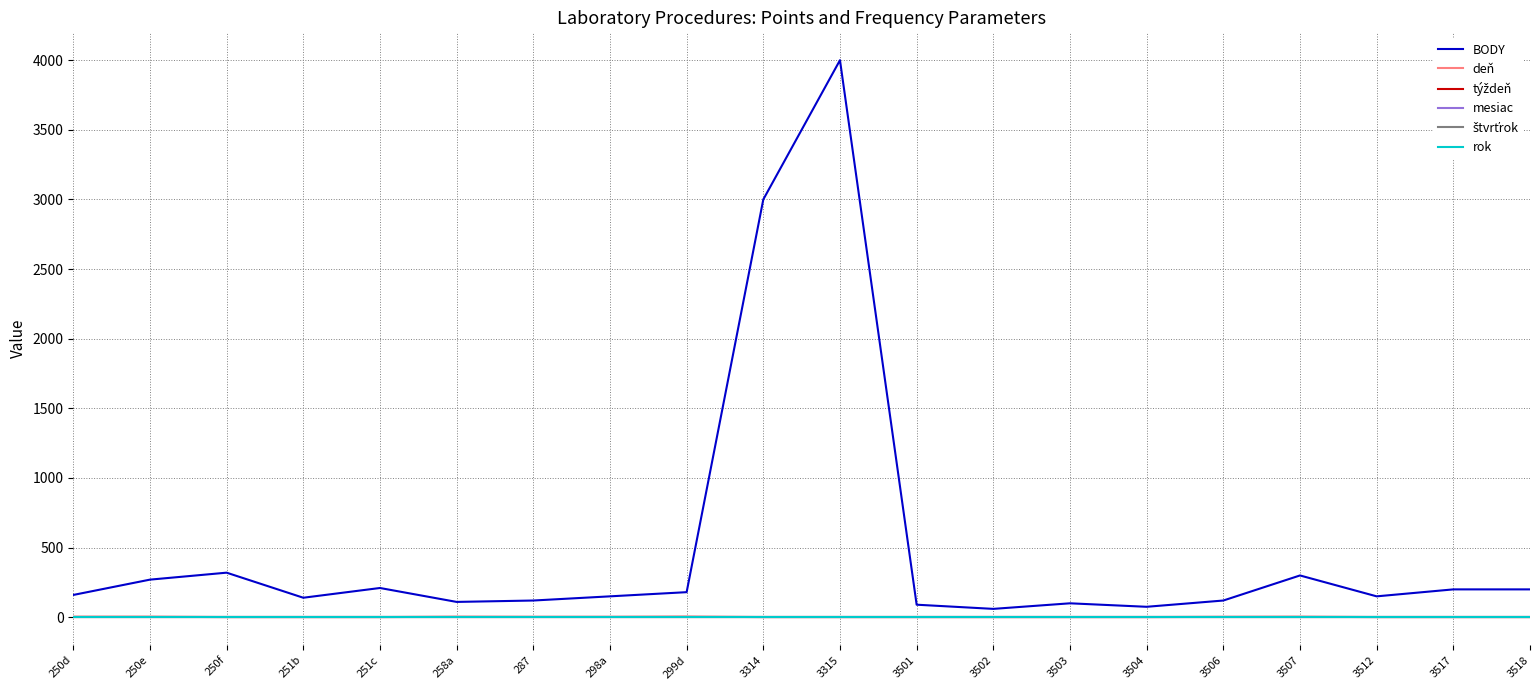

Is this an area chart (filled region under the line)?

No